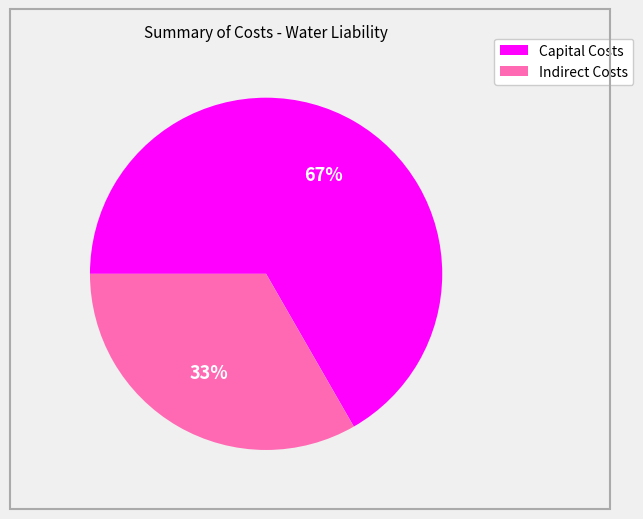

To the nearest percent, what is the combined percentage of Indirect Costs and Capital Costs?

100%